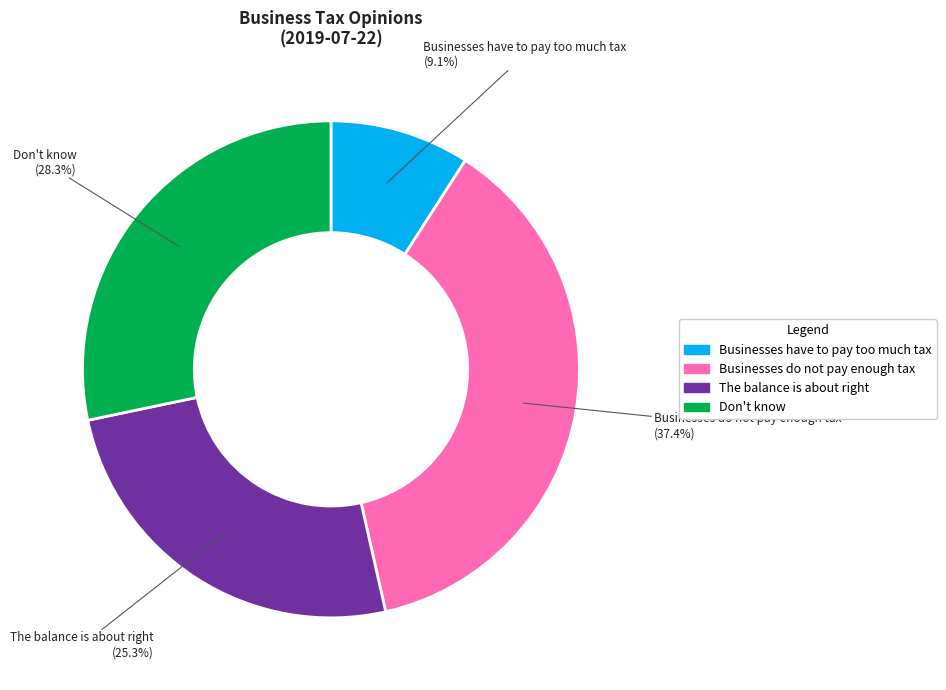

Count the number of slices in the pie.

4